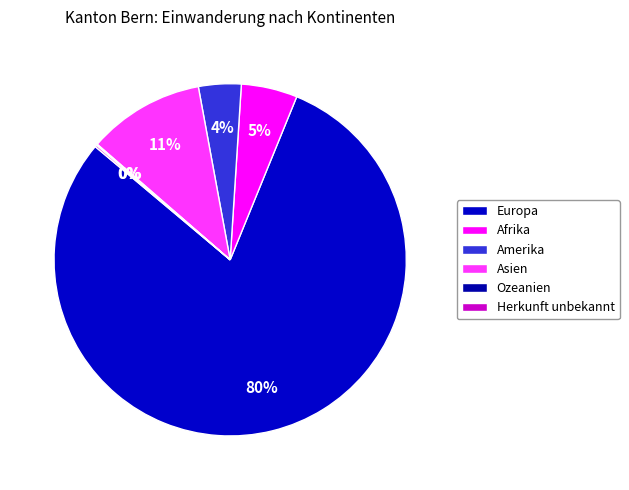

True or false: Asien accounts for 11% of the total.

True